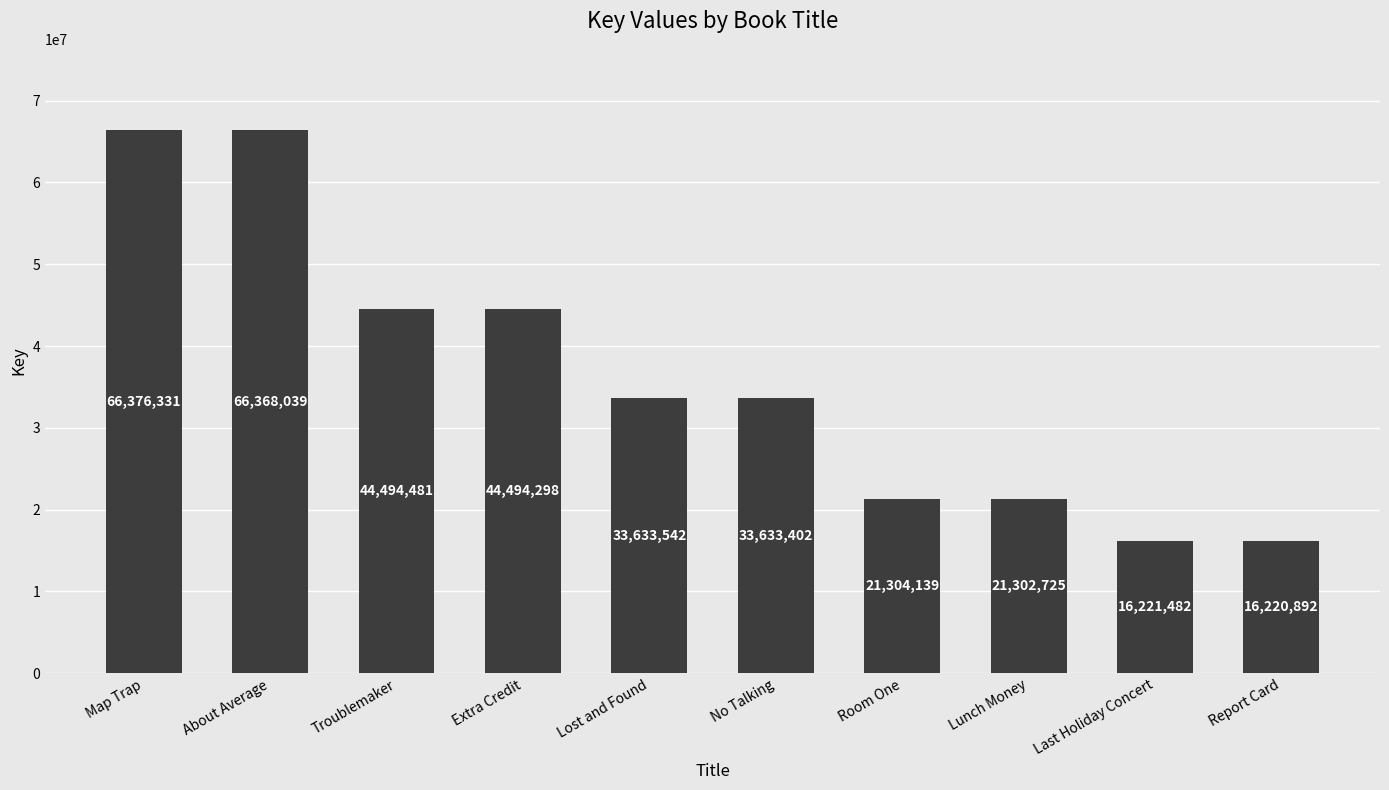

Which has a higher value, About Average or Extra Credit?

About Average